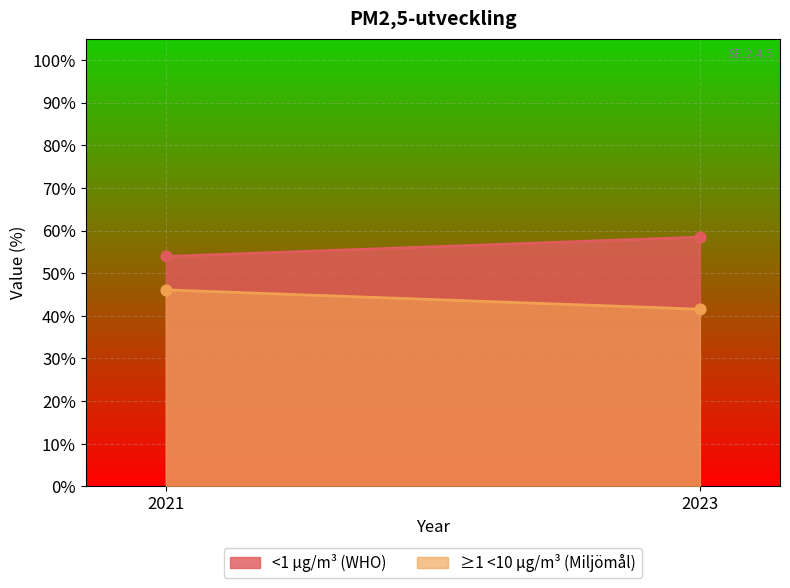

At how many categories does at least one series exceed 50?

2